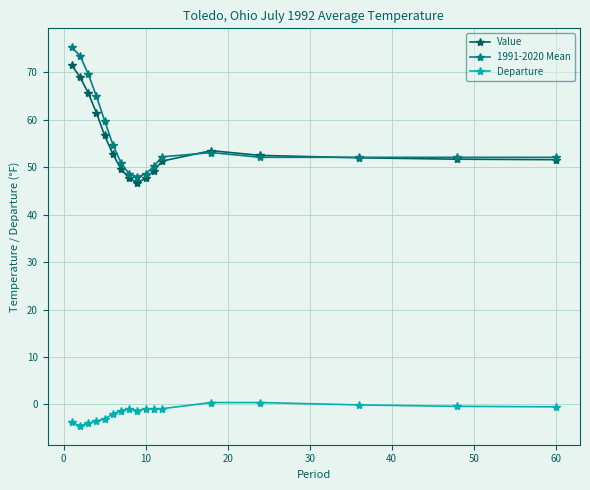

True or false: Departure and 1991-2020 Mean cross at least once.

False